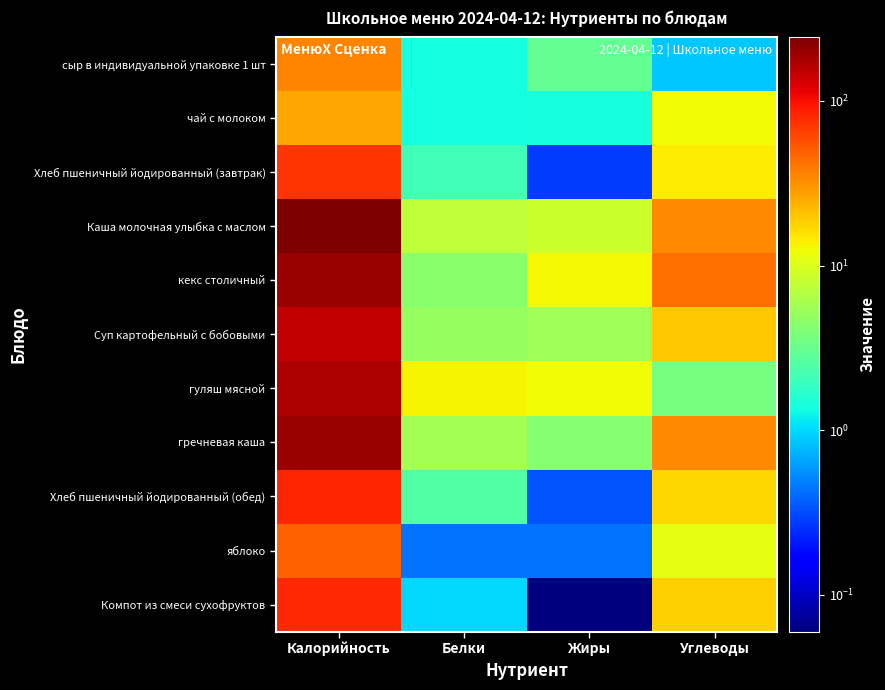

Reading left to right, what are all the values shown in this chart?

сыр в индивидуальной упаковке 1 шт: Калорийность=35.8	Белки=1.4	Жиры=3.0	Углеводы=0.9
чай с молоком: Калорийность=26.7	Белки=1.4	Жиры=1.4	Углеводы=12.6
Хлеб пшеничный йодированный (завтрак): Калорийность=72.9	Белки=2.1	Жиры=0.3	Углеводы=14.3
Каша молочная улыбка с маслом: Калорийность=243.3	Белки=7.4	Жиры=8.3	Углеводы=34.5
кекс столичный: Калорийность=194.5	Белки=4.5	Жиры=12.9	Углеводы=42.5
Суп картофельный с бобовыми: Калорийность=149.4	Белки=5.1	Жиры=5.5	Углеводы=19.9
гуляш мясной: Калорийность=173.4	Белки=13.5	Жиры=12.5	Углеводы=3.6
гречневая каша: Калорийность=197.8	Белки=5.8	Жиры=4.3	Углеводы=33.9
Хлеб пшеничный йодированный (обед): Калорийность=82.1	Белки=2.5	Жиры=0.3	Углеводы=17.3
яблоко: Калорийность=49.3	Белки=0.4	Жиры=0.4	Углеводы=10.9
Компот из смеси сухофруктов: Калорийность=80.5	Белки=1.0	Жиры=0.1	Углеводы=18.4